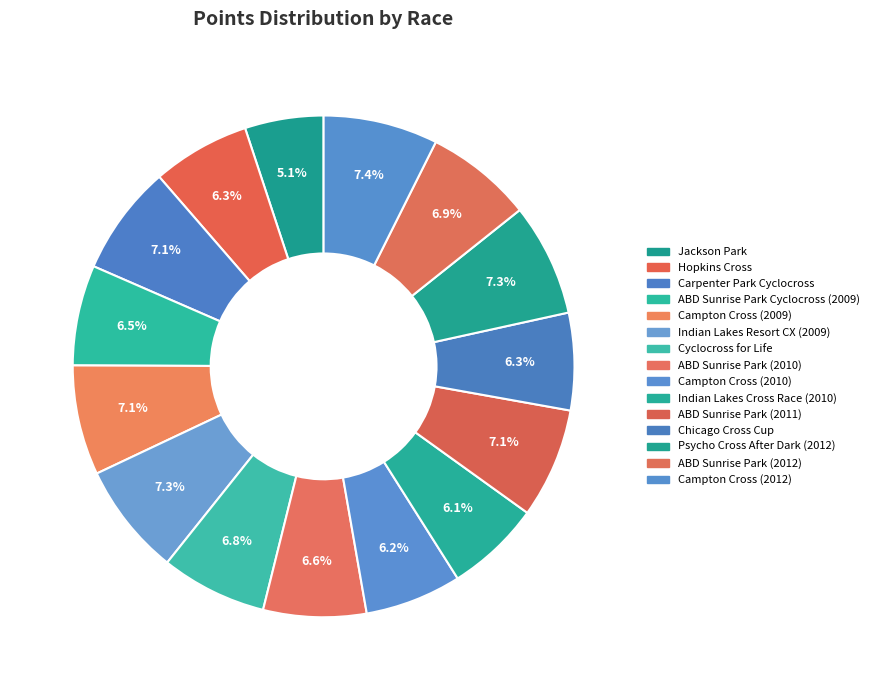

Is the sum of Jackson Park and Carpenter Park Cyclocross greater than half?

No